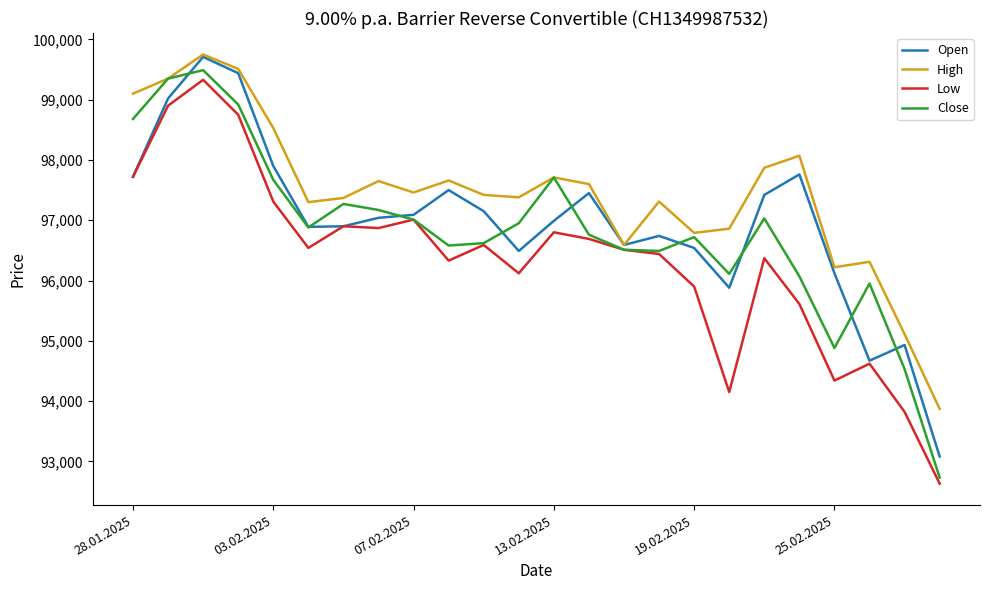

What is the maximum value for High?

99750